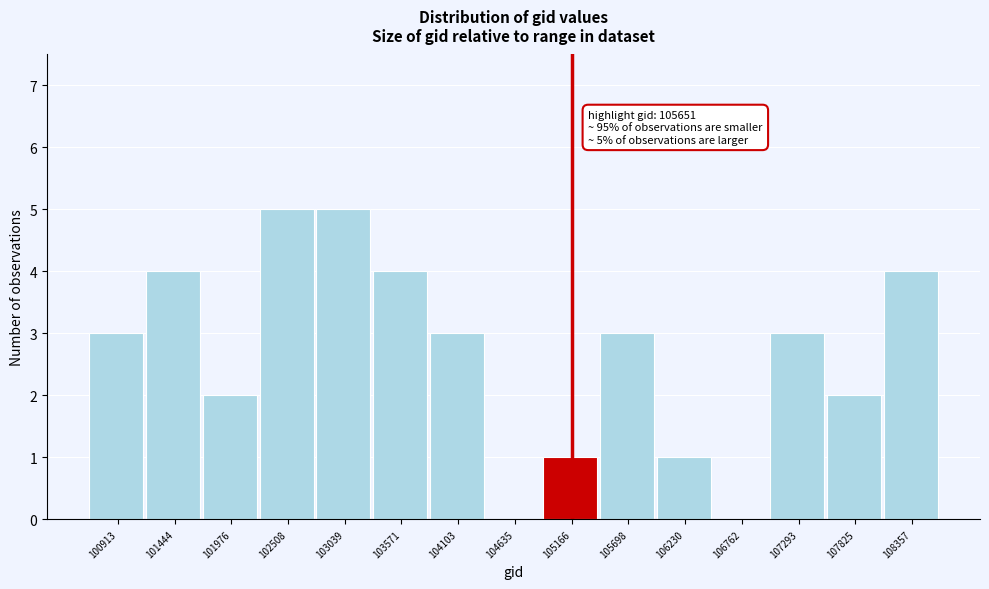

Reading left to right, what are all the values shown in this chart?

100913=3	101444=4	101976=2	102508=5	103039=5	103571=4	104103=3	104635=0	105166=1	105698=3	106230=1	106762=0	107293=3	107825=2	108357=4